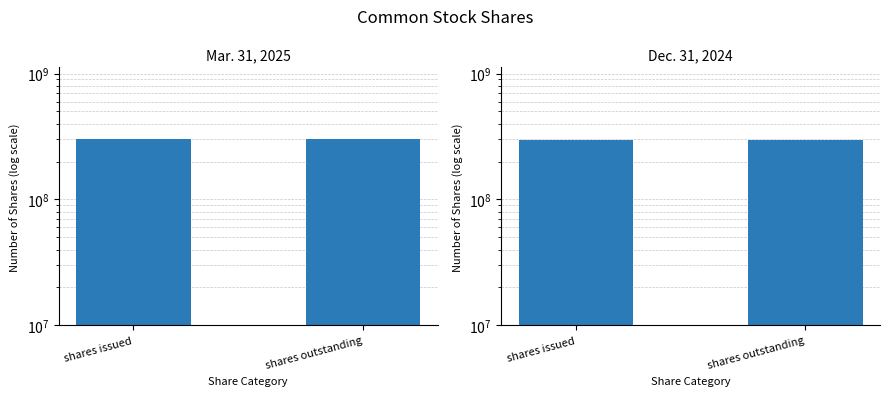

Reading left to right, extract all data points from this chart.

Mar. 31, 2025: shares issued=300041000	shares outstanding=300041000
Dec. 31, 2024: shares issued=294418000	shares outstanding=294418000